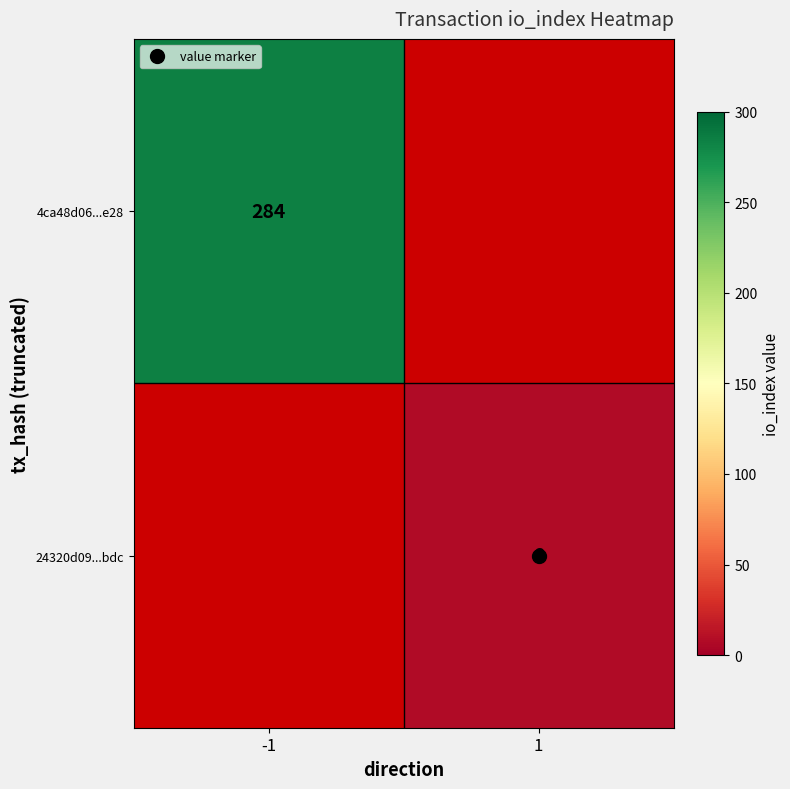

At -1, list the series in order from largest to smallest.

4ca48d06...e28, 24320d09...bdc